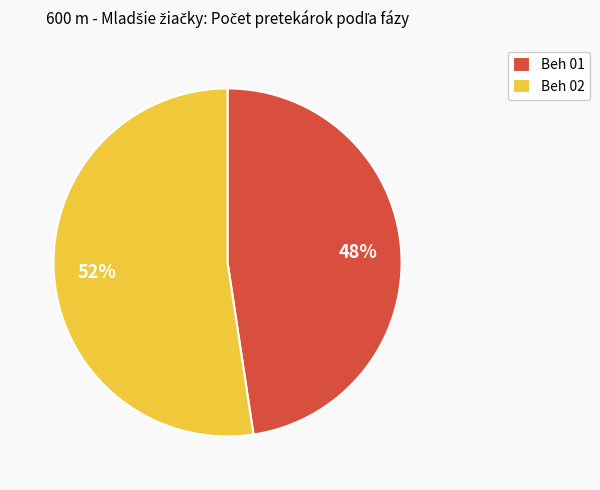

How many slices are in this pie chart?

2